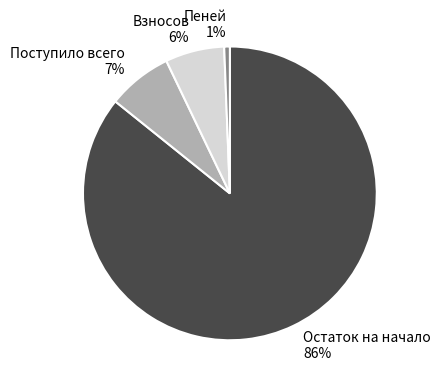

Count the number of slices in the pie.

4